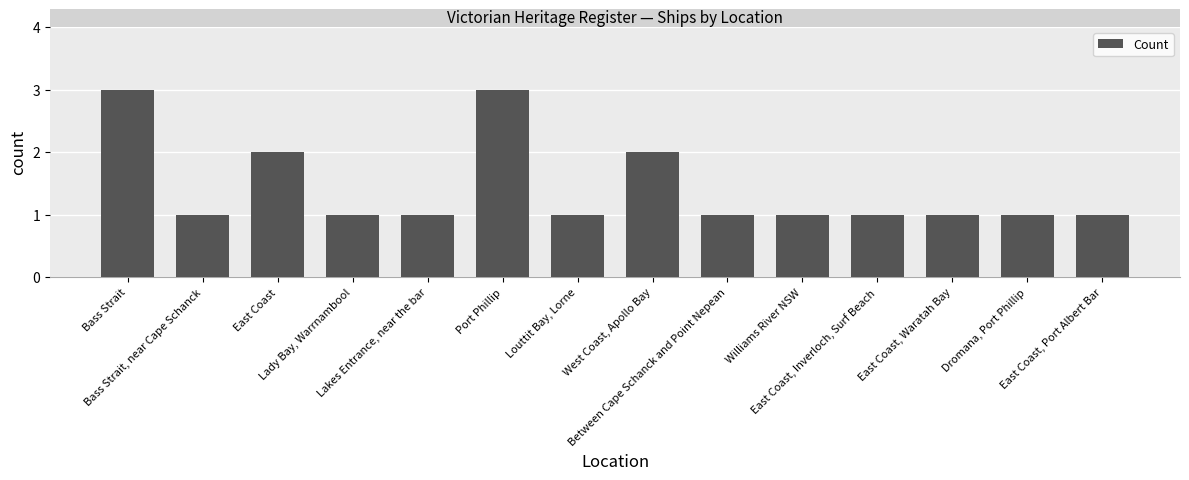

What is the value of the 7th bar from the left?

1